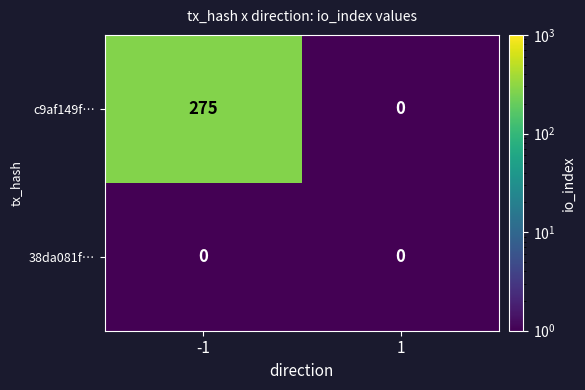

What is the sum of all c9af149f… values?

275